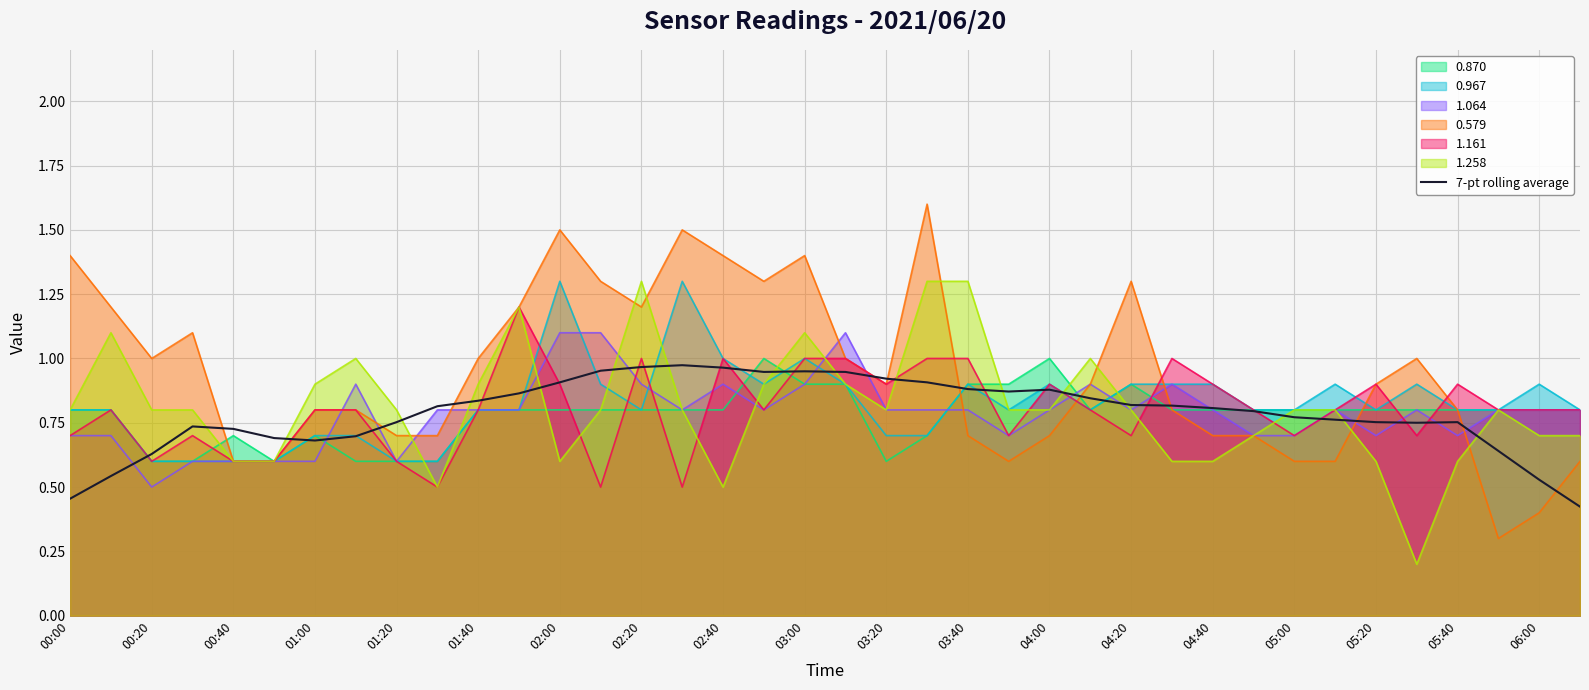

The value of 1.161 at 04:40 is 0.6. True or false?

False